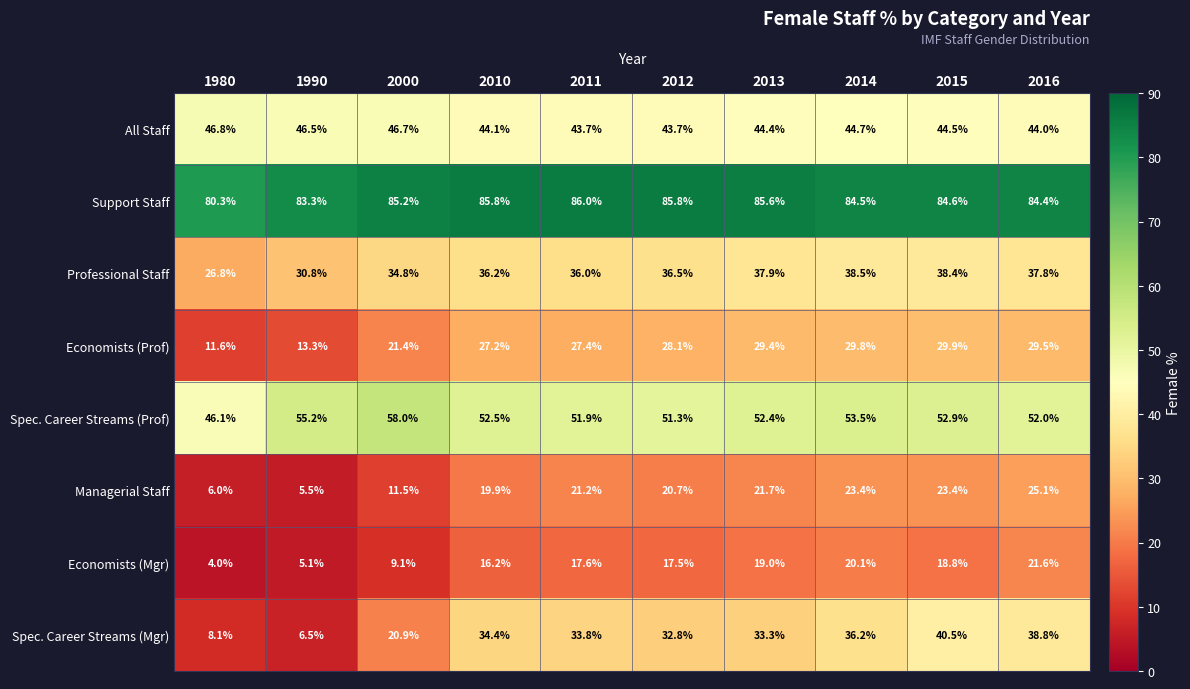

What is the difference between the highest and lowest values at 2000?

76.1